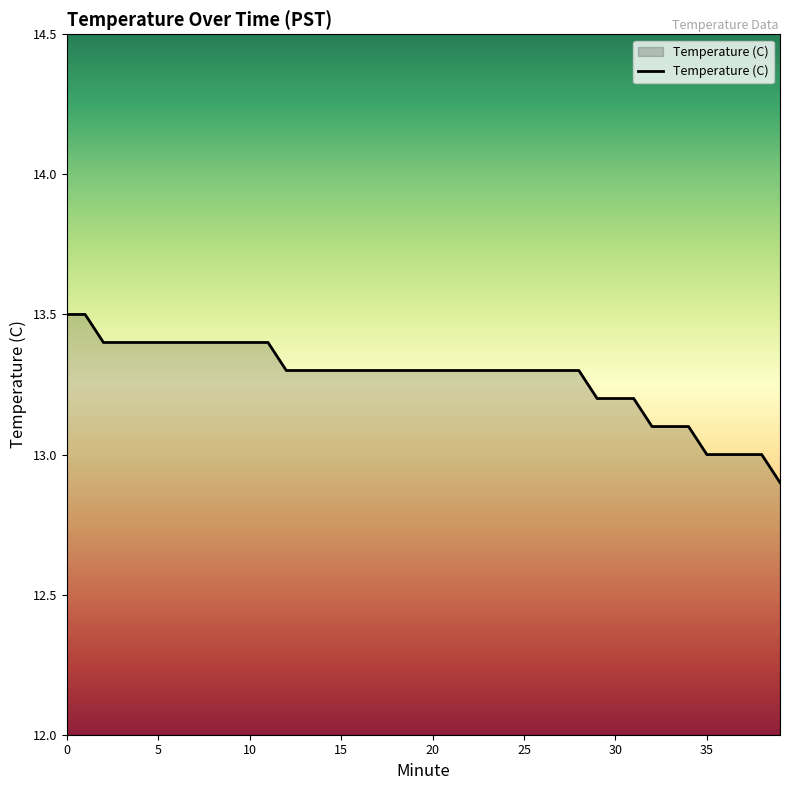

What is the maximum value shown in the chart?

13.5